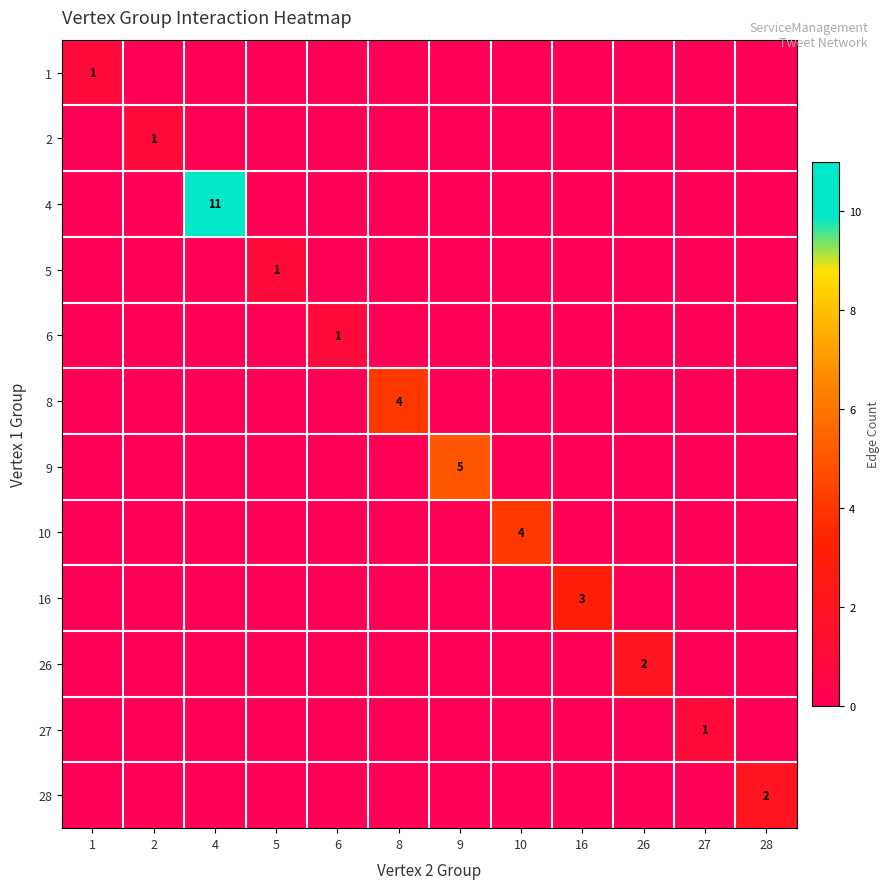

At which category is the sum across all series the highest?

4